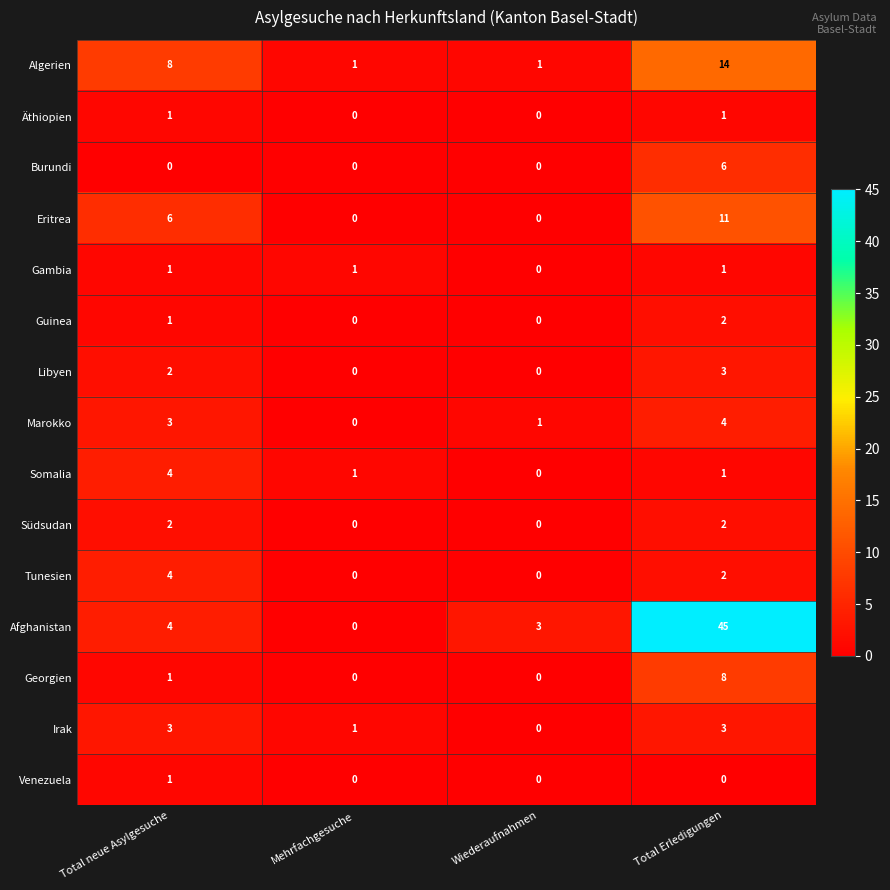

The Algerien series shows 8 at Total neue Asylgesuche. True or false?

True